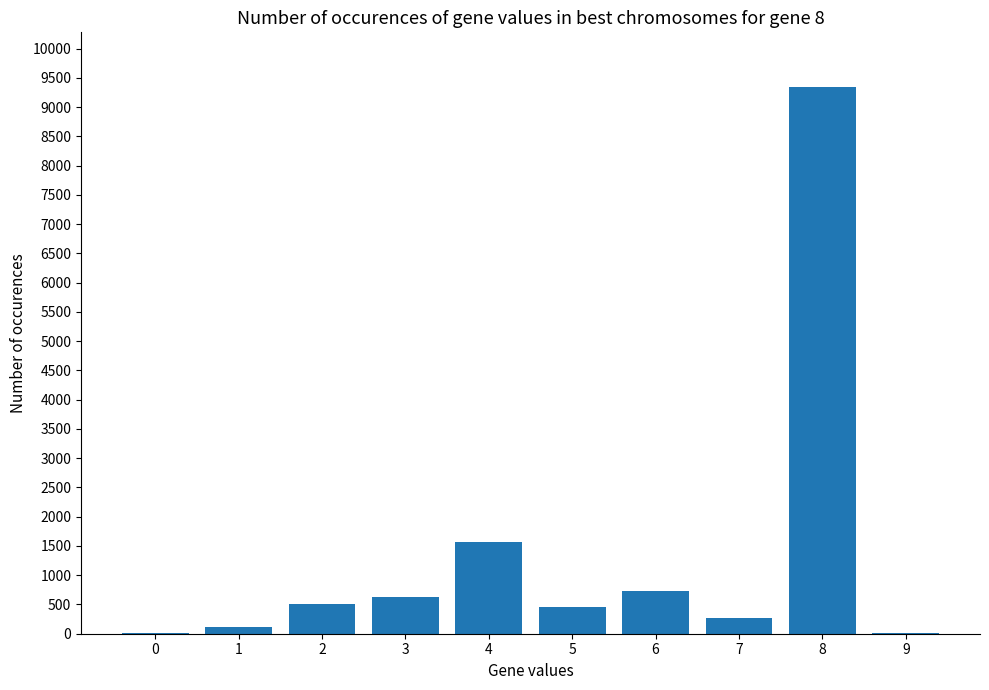

What is the change in value from 3 to 4?

+925